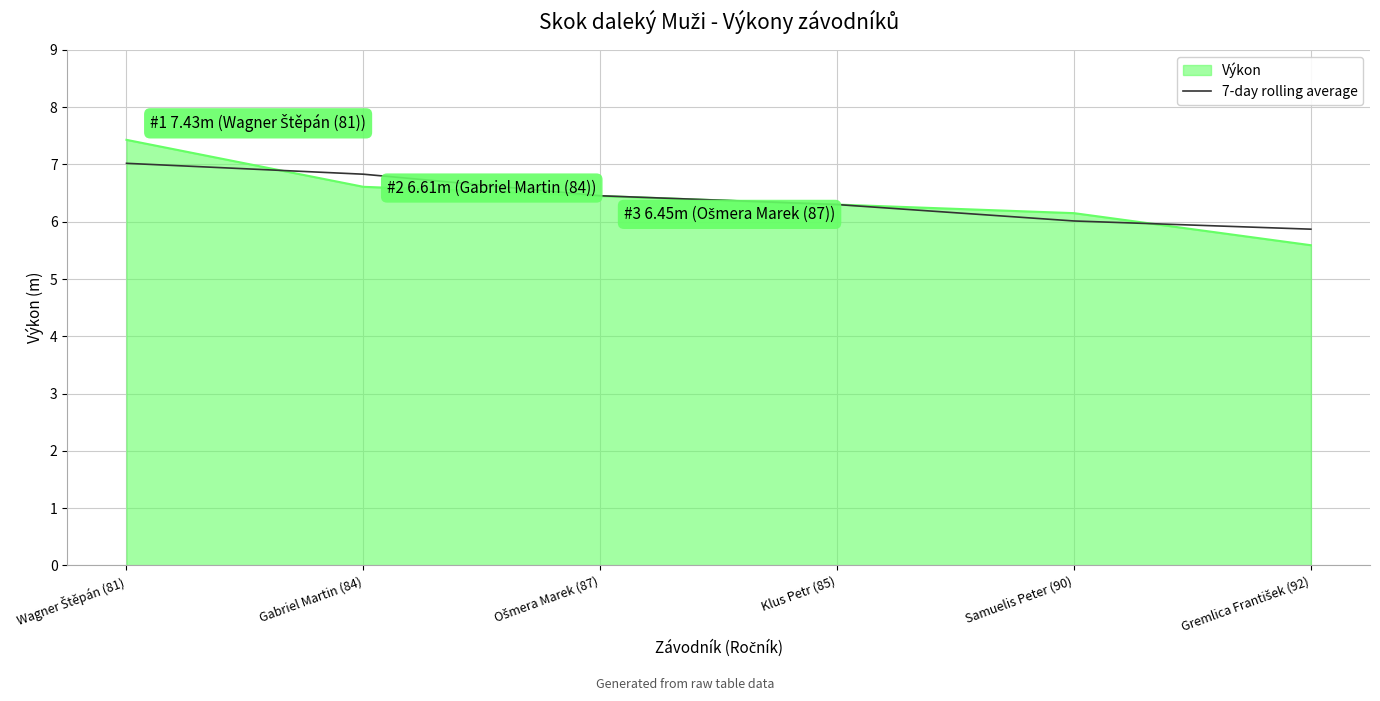

What is the greatest value displayed?

7.4